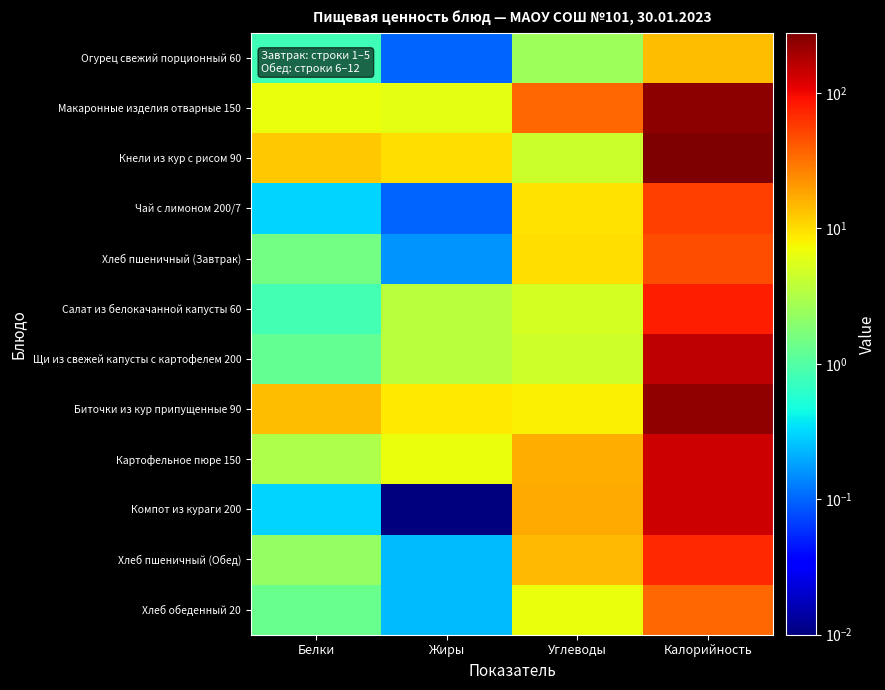

Reading left to right, what are all the values shown in this chart?

Огурец свежий порционный 60: Белки=0.8	Жиры=0.1	Углеводы=2.5	Калорийность=14.0
Макаронные изделия отварные 150: Белки=6.5	Жиры=6.2	Углеводы=36.0	Калорийность=241.0
Кнели из кур с рисом 90: Белки=12.6	Жиры=9.9	Углеводы=4.5	Калорийность=278.0
Чай с лимоном 200/7: Белки=0.3	Жиры=0.1	Углеводы=9.5	Калорийность=56.0
Хлеб пшеничный (Завтрак): Белки=1.5	Жиры=0.2	Углеводы=9.8	Калорийность=47.0
Салат из белокачанной капусты 60: Белки=0.8	Жиры=3.6	Углеводы=5.0	Калорийность=79.0
Щи из свежей капусты с картофелем 200: Белки=1.3	Жиры=3.6	Углеводы=4.6	Калорийность=156.0
Биточки из кур припущенные 90: Белки=13.9	Жиры=8.6	Углеводы=8.0	Калорийность=235.0
Картофельное пюре 150: Белки=3.1	Жиры=6.6	Углеводы=16.4	Калорийность=138.0
Компот из кураги 200: Белки=0.3	Жиры=0.0	Углеводы=17.5	Калорийность=138.0
Хлеб пшеничный (Обед): Белки=2.3	Жиры=0.2	Углеводы=14.8	Калорийность=70.5
Хлеб обеденный 20: Белки=1.3	Жиры=0.2	Углеводы=6.7	Калорийность=34.8